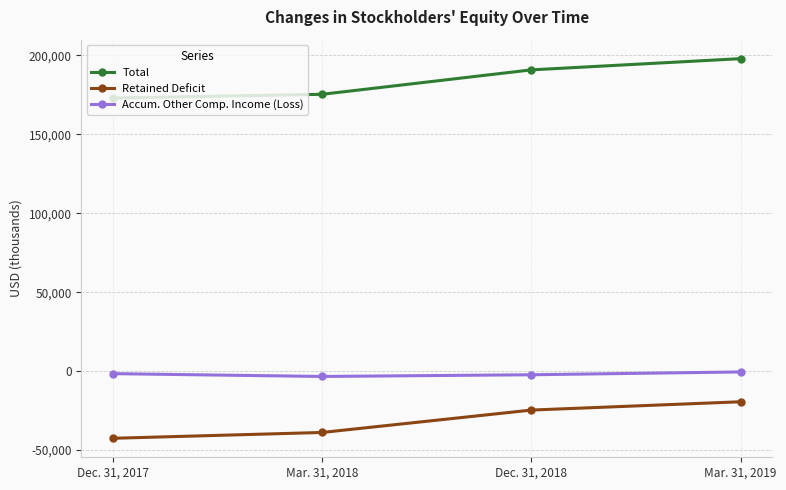

How many data points does each series have?

4